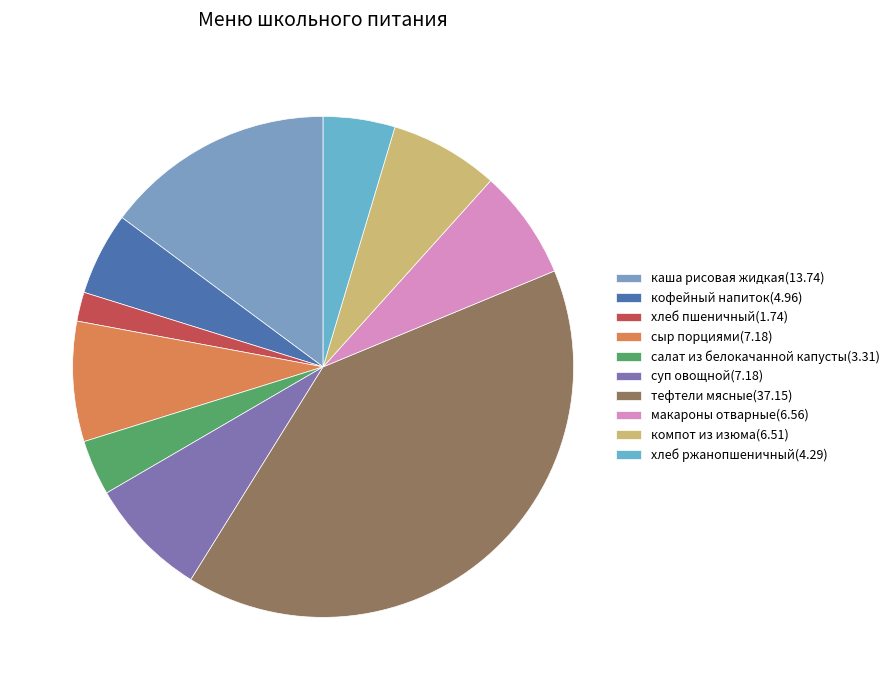

To the nearest percent, what is the difference between the хлеб пшеничный and сыр порциями slice percentages?

6%